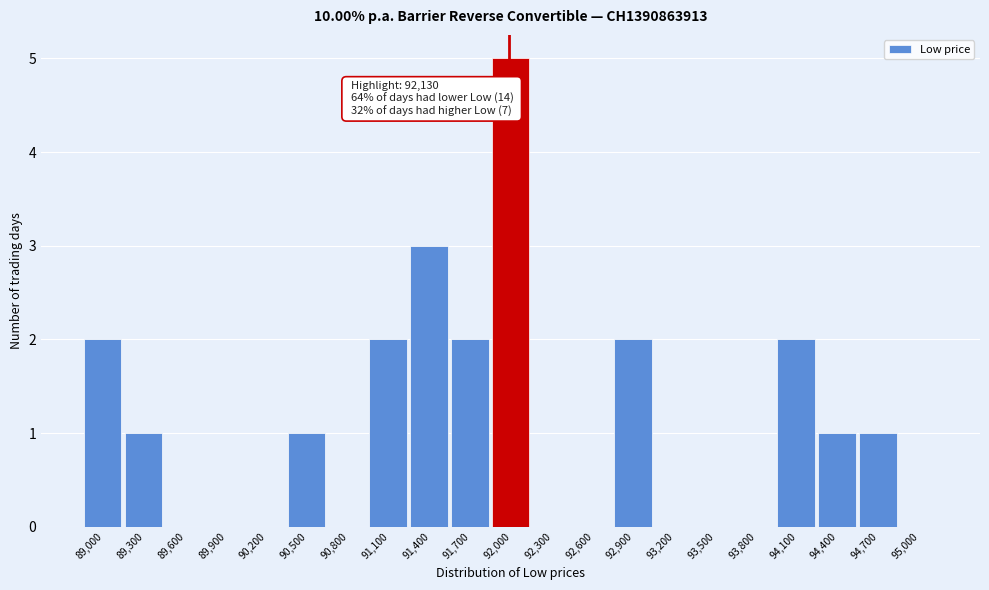

Reading right to left, extract all data points from this chart.

95,000=0	94,700=1	94,400=1	94,100=2	93,800=0	93,500=0	93,200=0	92,900=2	92,600=0	92,300=0	92,000=5	91,700=2	91,400=3	91,100=2	90,800=0	90,500=1	90,200=0	89,900=0	89,600=0	89,300=1	89,000=2